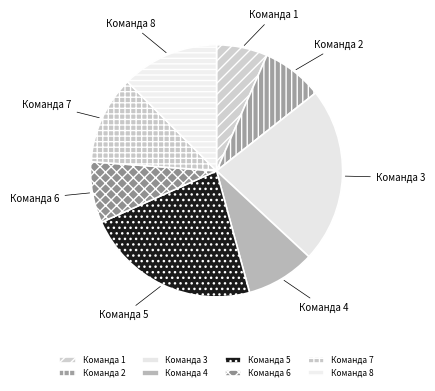

Count the number of slices in the pie.

8